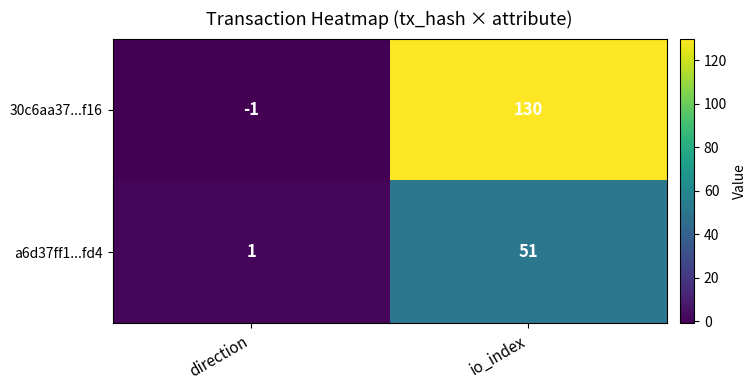

List the series in order of their peak value, highest first.

30c6aa37...f16, a6d37ff1...fd4